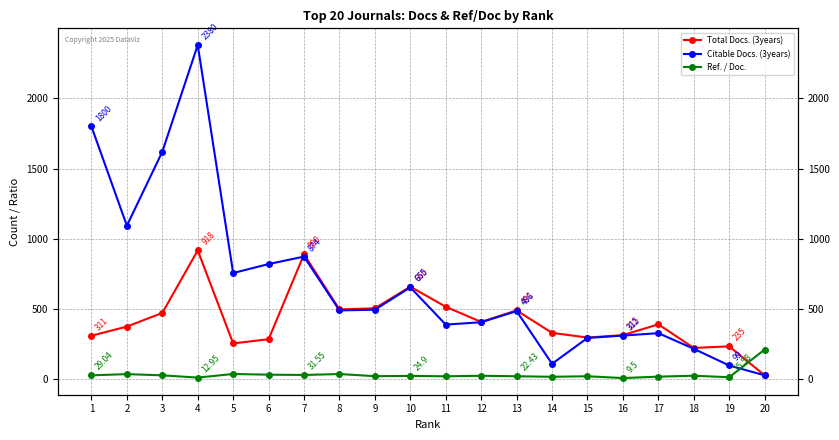

Rank the series by their maximum value, from lowest to highest.

Ref. / Doc., Total Docs. (3years), Citable Docs. (3years)